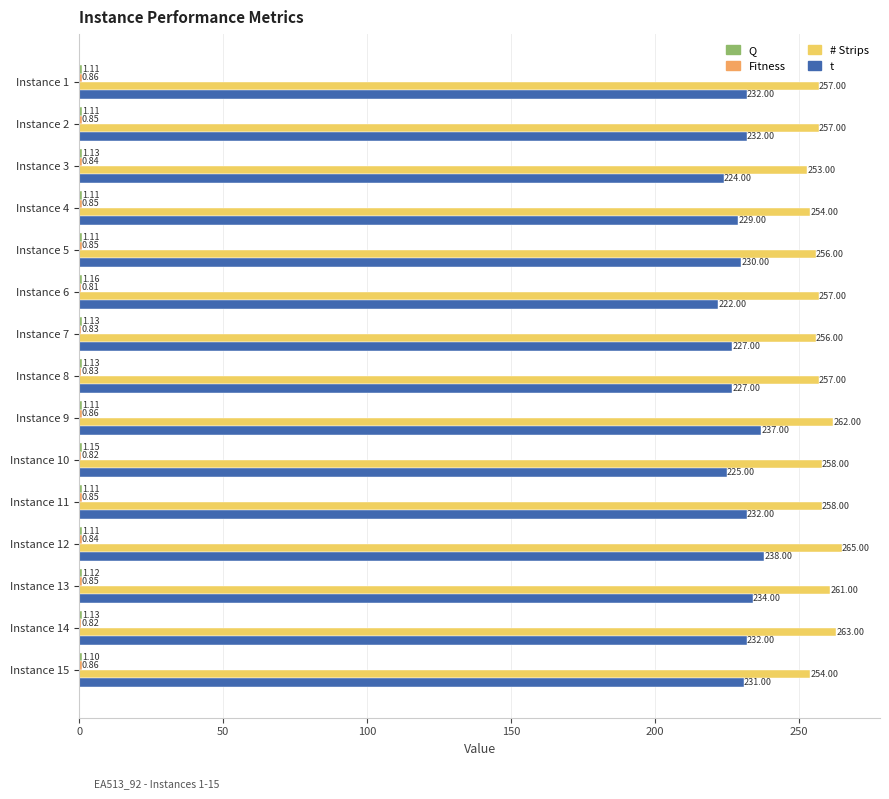

What is the sum of all t values?

3452.0